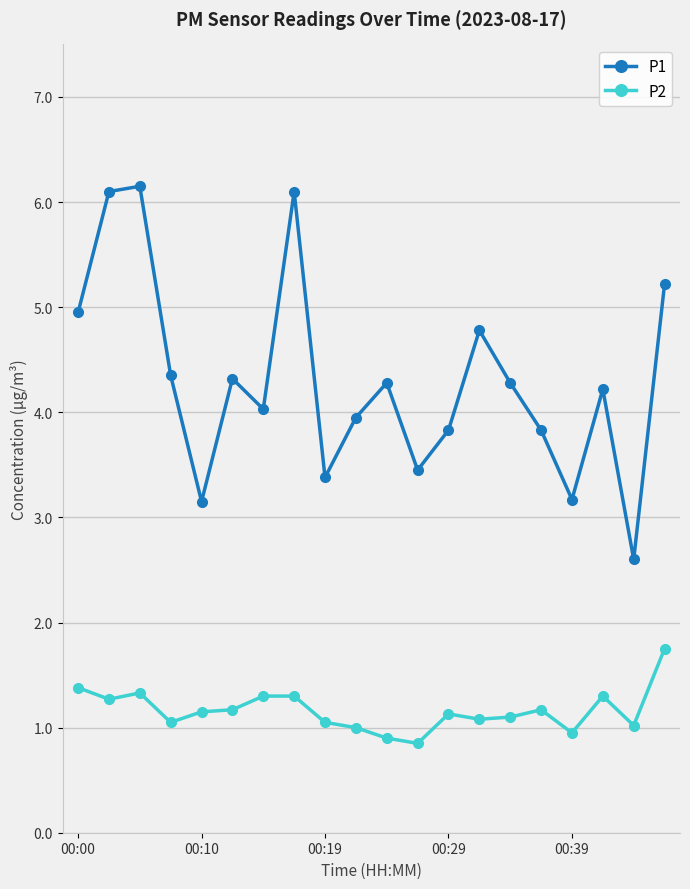

What is the difference between the maximum and minimum values in the P2 series?

0.9